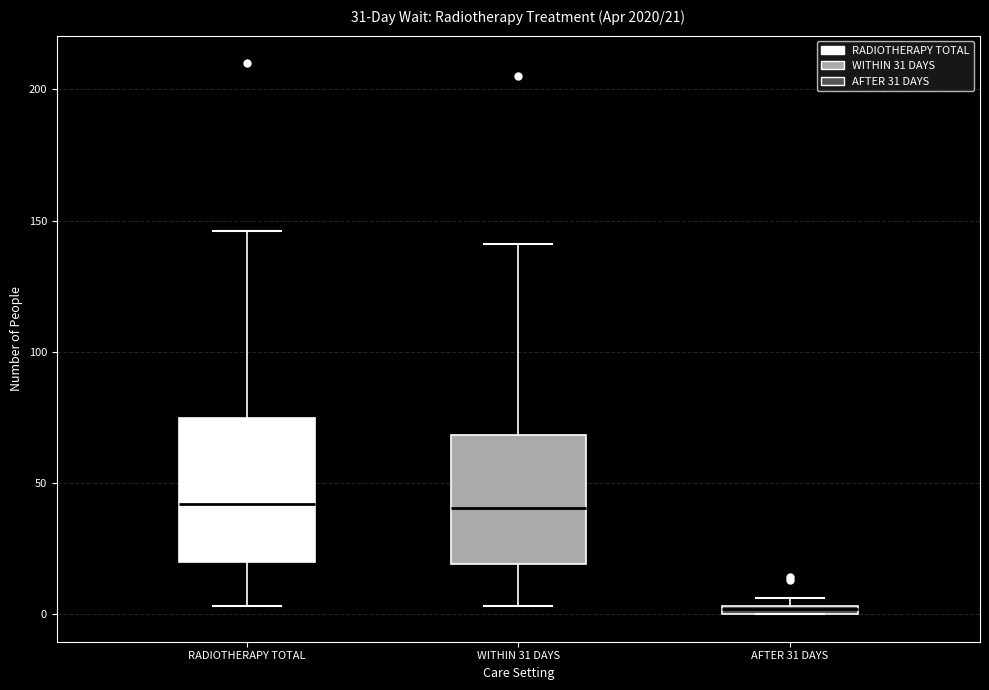

Comparing the boxes themselves (not the whiskers), which one is the tallest?

RADIOTHERAPY TOTAL